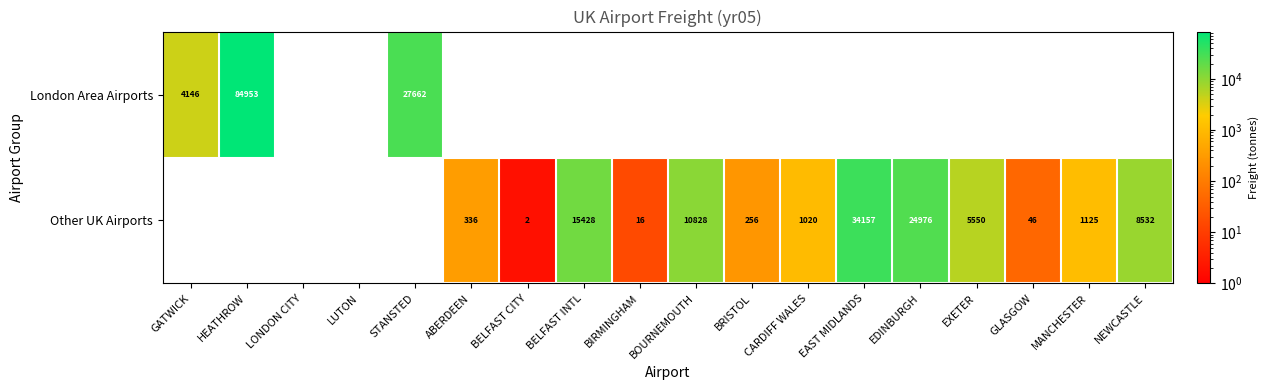

The value of Other UK Airports at NEWCASTLE is 8532. True or false?

True